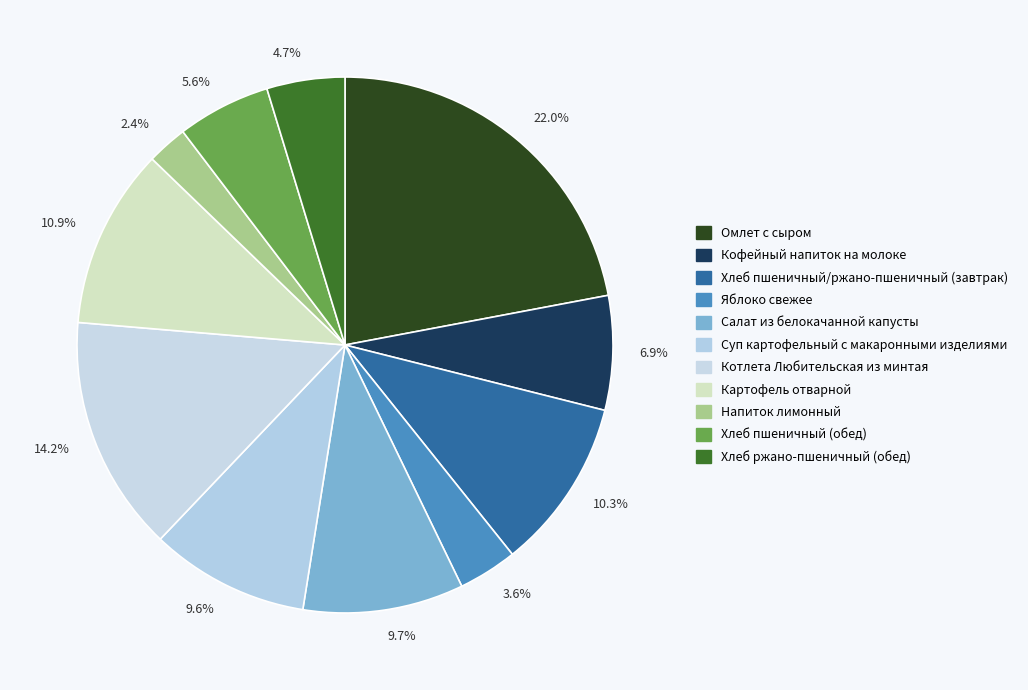

Is there a majority slice in this chart?

No